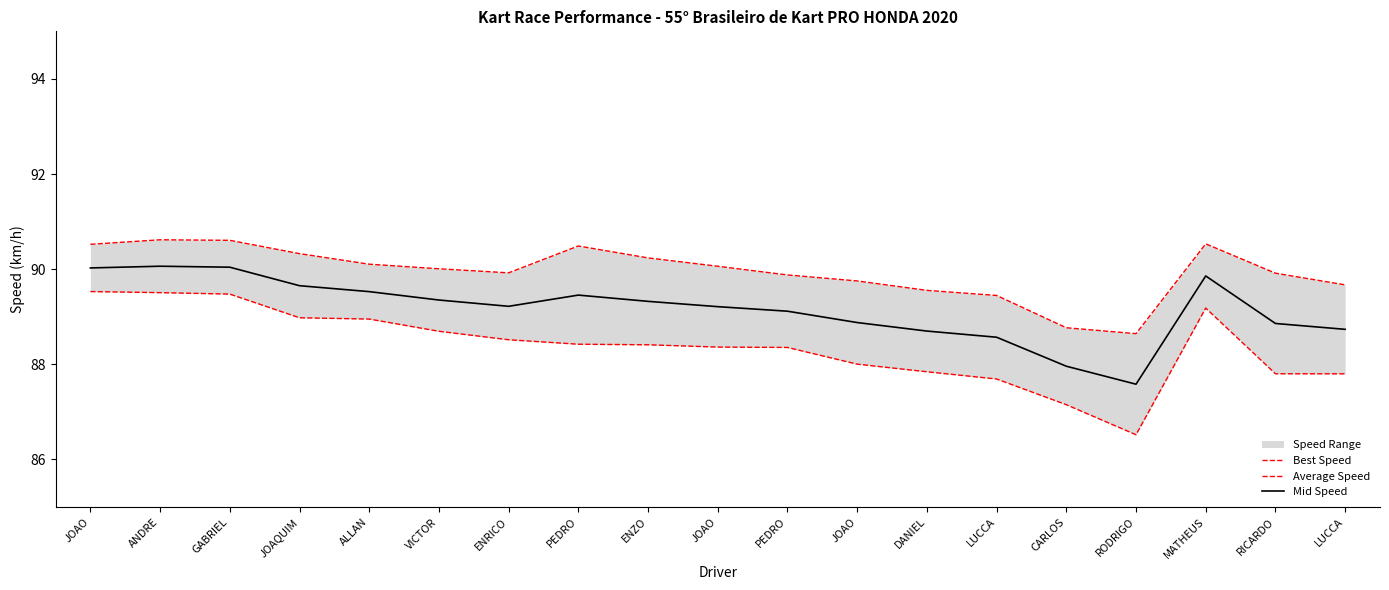

Is the value of Average Speed at MATHEUS greater than the value of Mid Speed at MATHEUS?

No